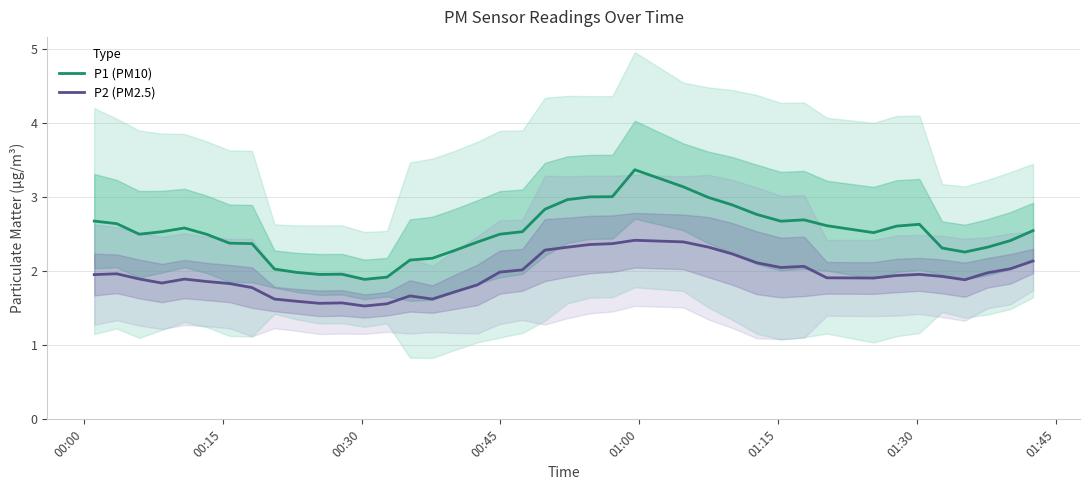

Reading left to right, extract all data points from this chart.

P1 (PM10): 2.7	2.6	2.5	2.5	2.6	2.5	2.4	2.4	2.0	2.0	2.0	2.0	1.9	1.9	2.1	2.2	2.3	2.4	2.5	2.5	2.8	3.0	3.0	3.0	3.4	3.1	3.0	2.9	2.8	2.7	2.7	2.6	2.5	2.6	2.6	2.3	2.3	2.3	2.4	2.5
P2 (PM2.5): 2.0	2.0	1.9	1.8	1.9	1.9	1.8	1.8	1.6	1.6	1.6	1.6	1.5	1.6	1.7	1.6	1.7	1.8	2.0	2.0	2.3	2.3	2.4	2.4	2.4	2.4	2.3	2.2	2.1	2.0	2.1	1.9	1.9	1.9	2.0	1.9	1.9	2.0	2.0	2.1